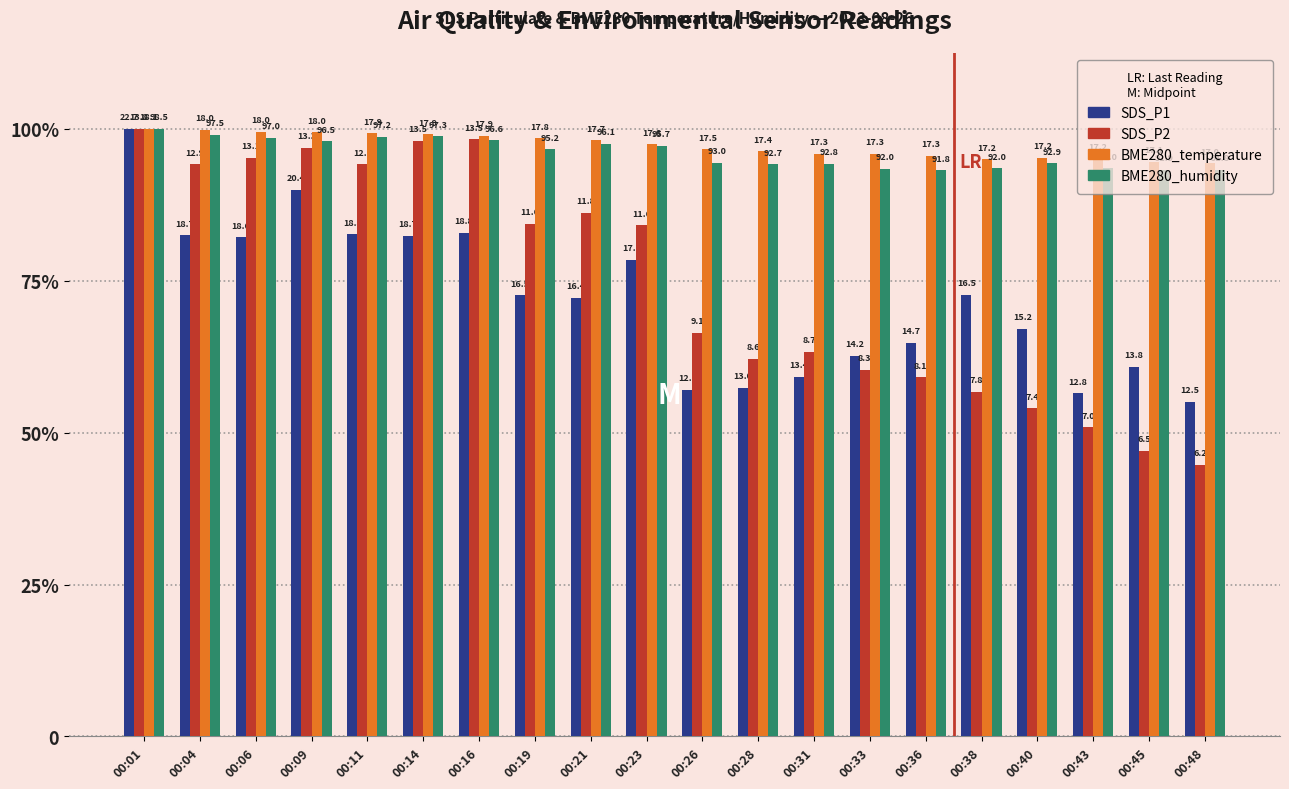

Does the chart contain stacked bars?

No